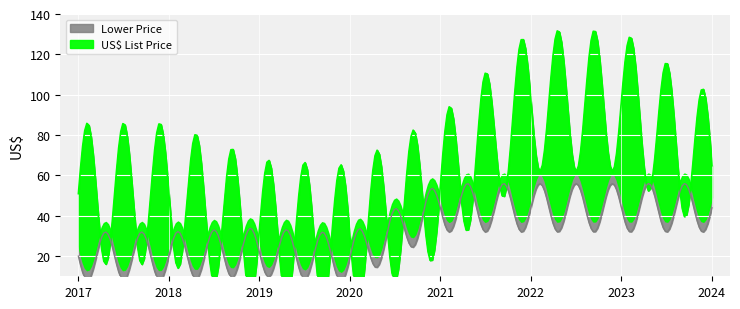

Rank the series at 2019 from highest to lowest value.

US$ List Price, Lower Price